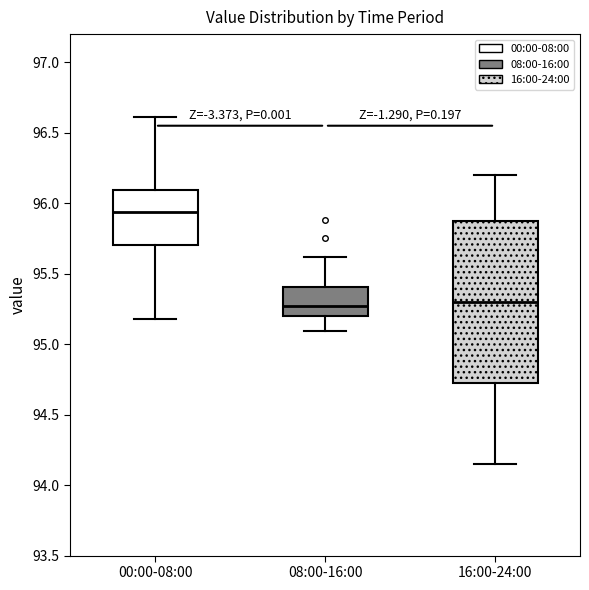

Where does the upper whisker of the box for 08:00-16:00 end on the y-axis? The values are not printed on the chart, so give them approximately, as read against the axis.

95.60